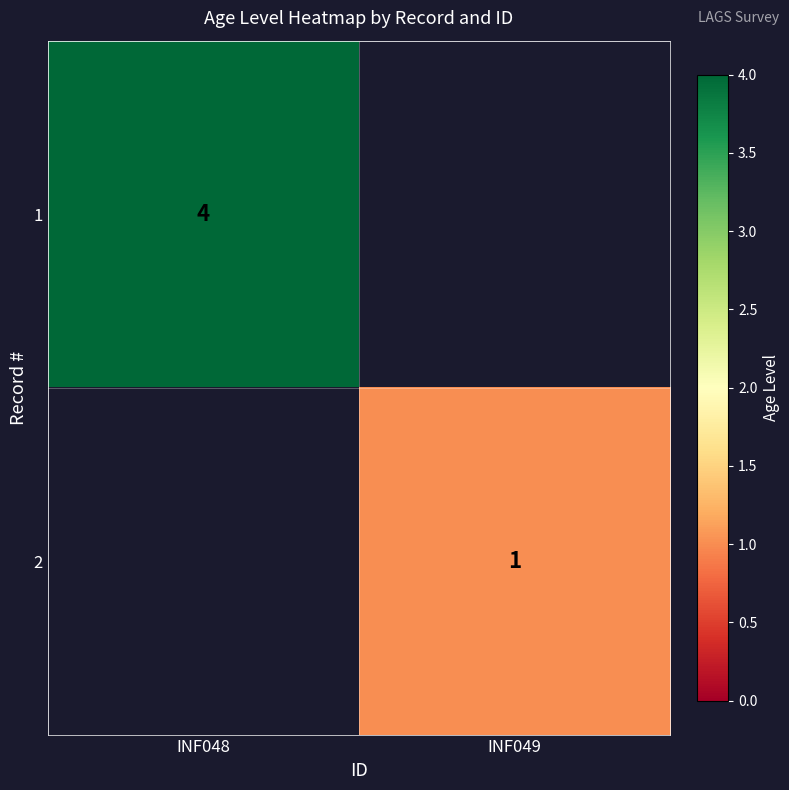

Which label corresponds to the largest value in the chart?

INF048